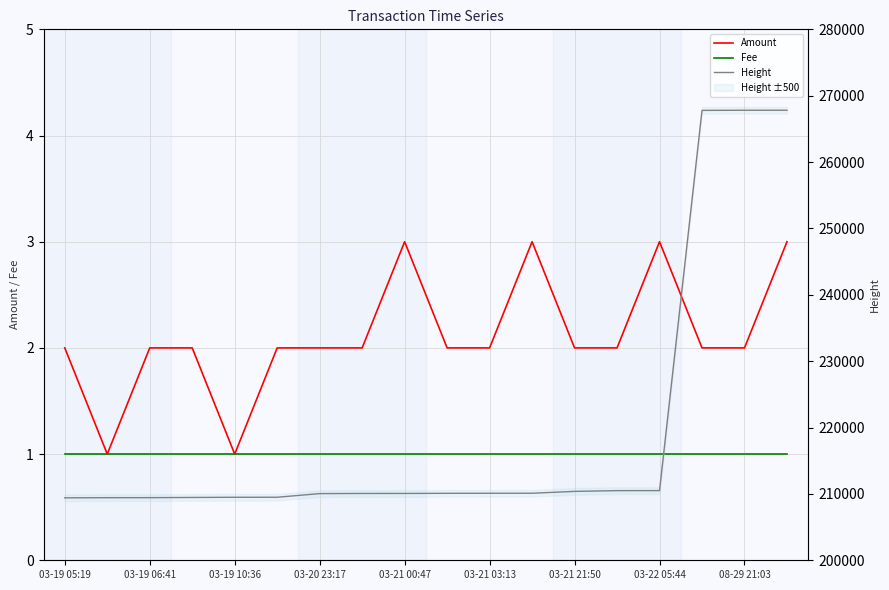

Which category has the lowest value in the Height series?

03-19 05:19